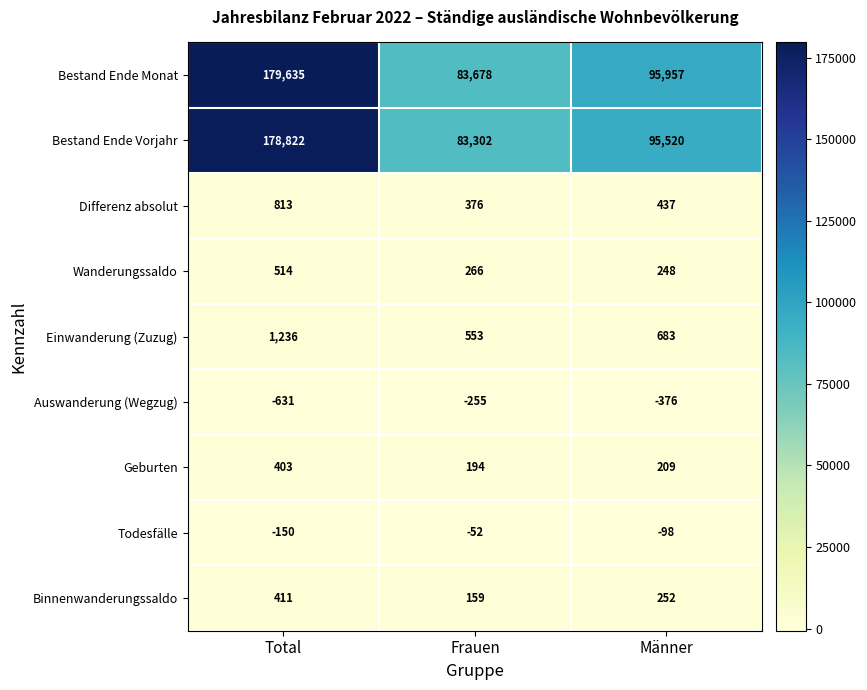

How many Bestand Ende Monat values are between 83678 and 179635?

3